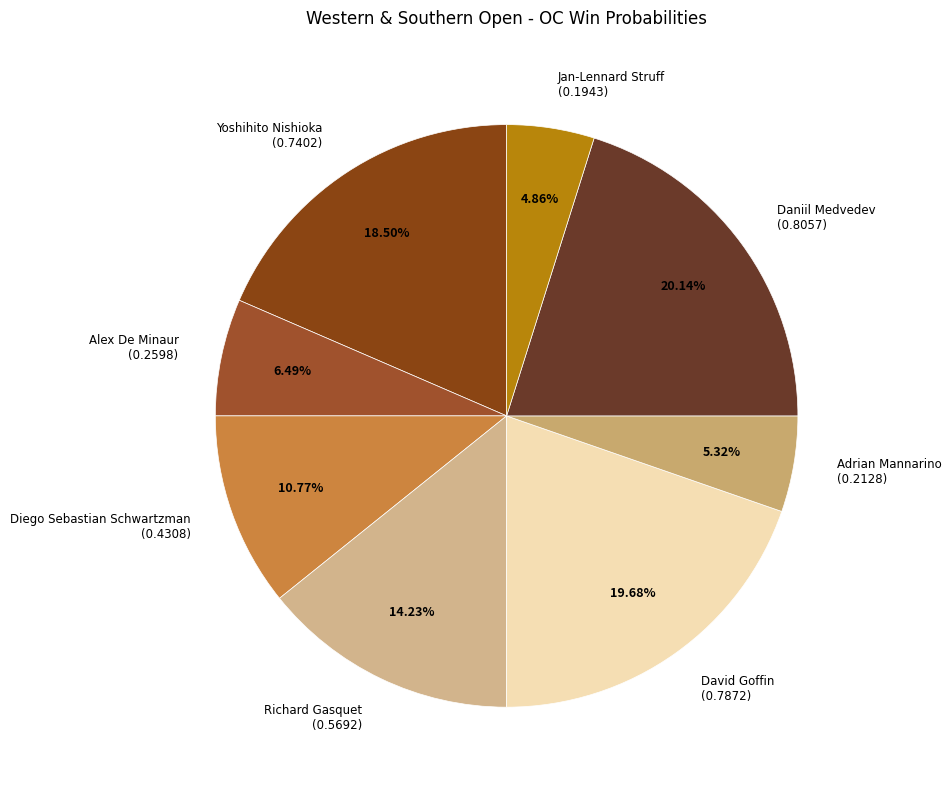

What percentage is the Diego Sebastian Schwartzman slice, to the nearest percent?

11%